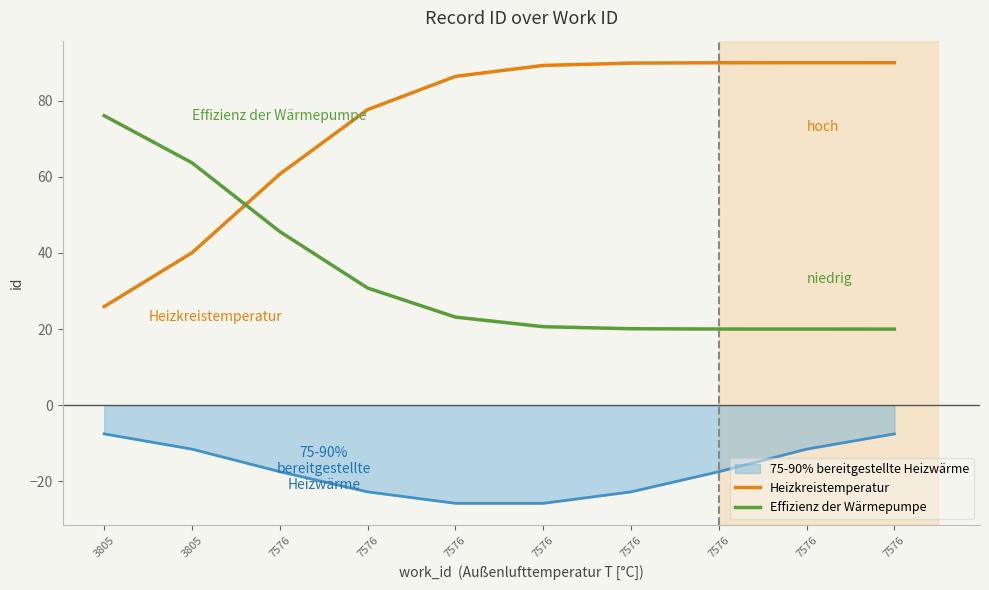

At which label does Heizkreistemperatur first exceed 89?

7576